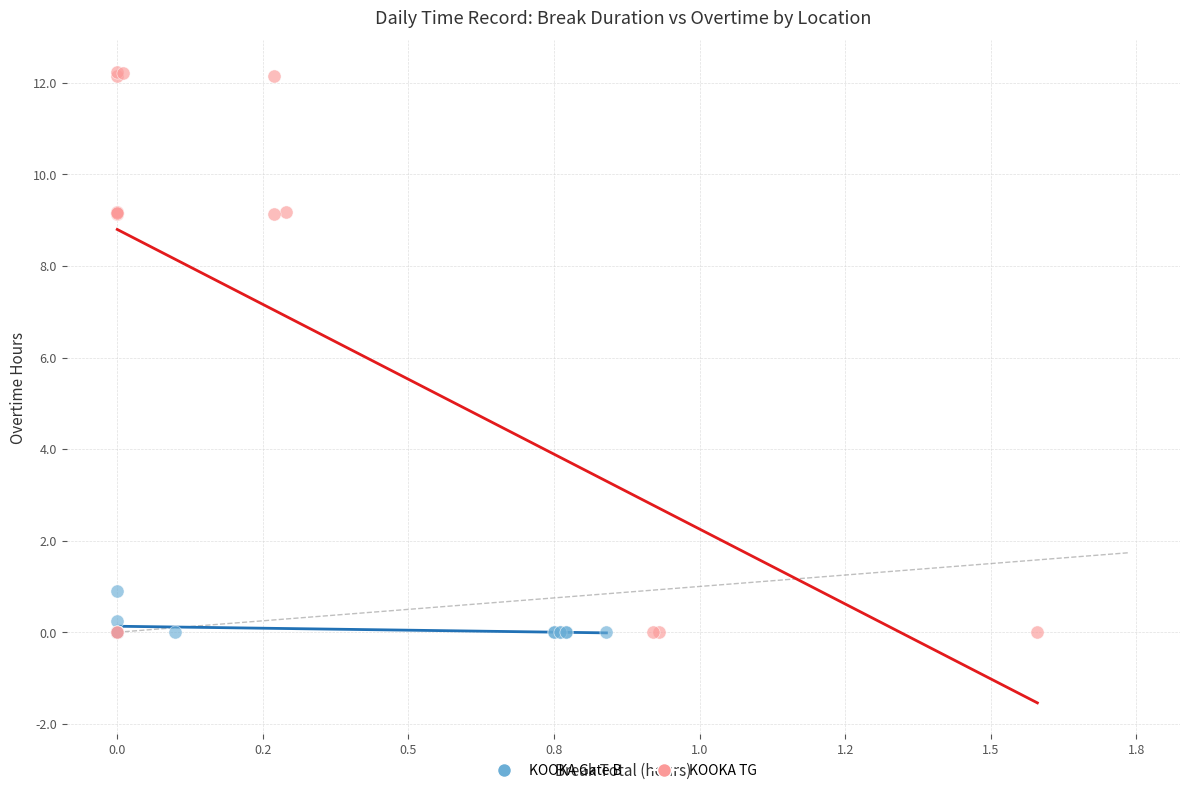

Which series has the widest spread of Y values?

KOOKA TG